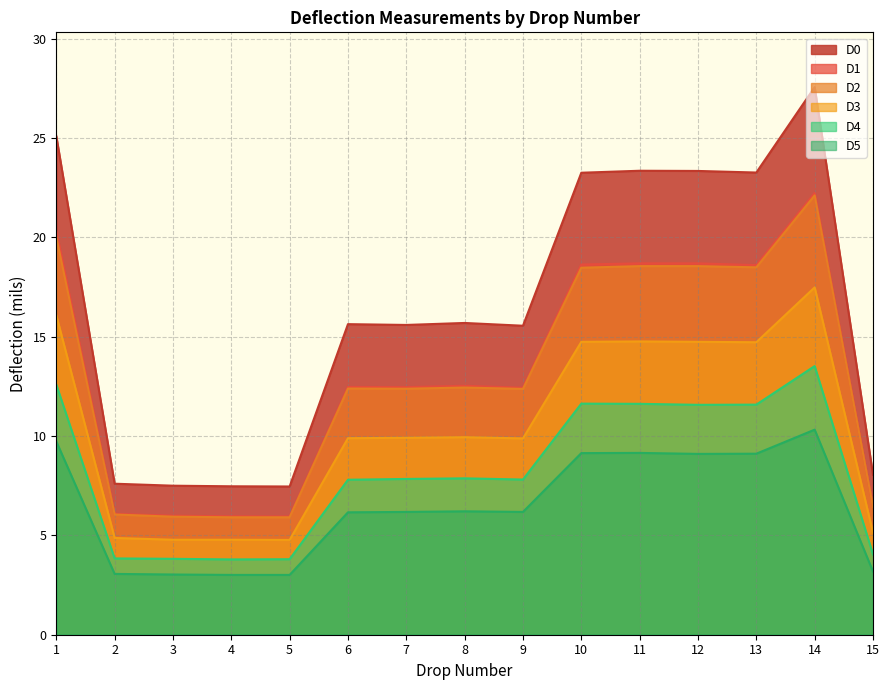

Which has a higher value, 1 or 12?

1